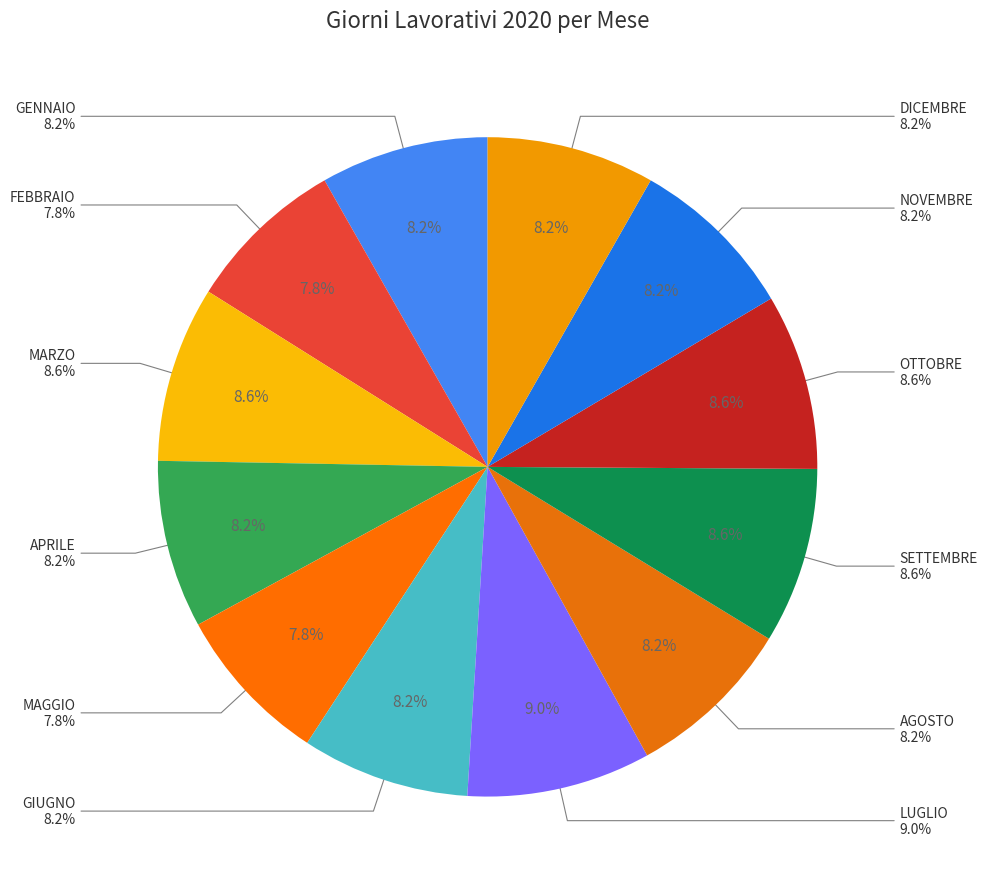

How many segments does this pie chart have?

12